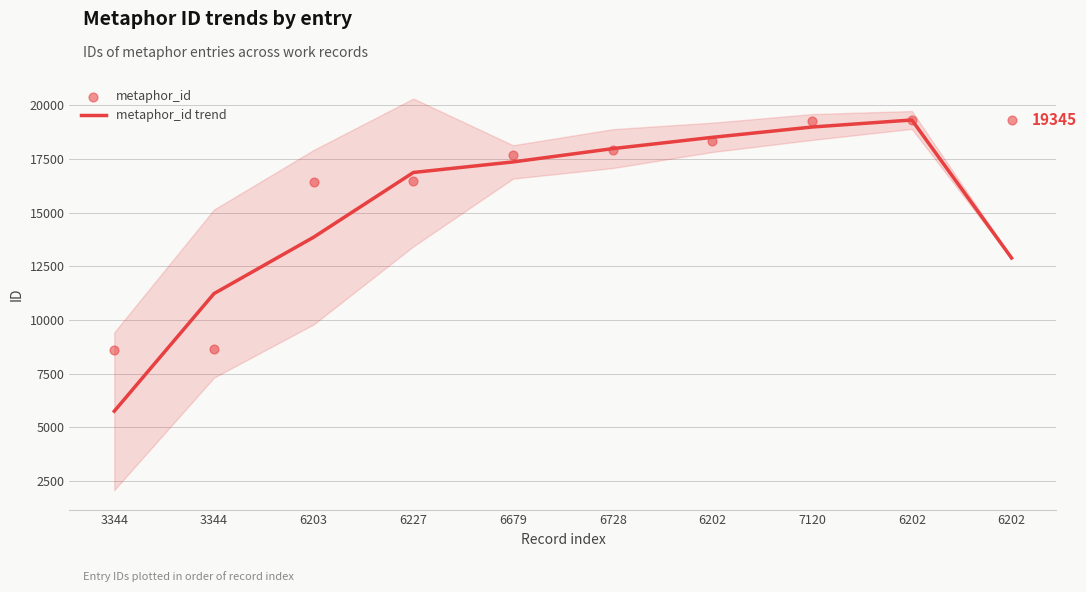

At which category is the sum across all series the highest?

6202